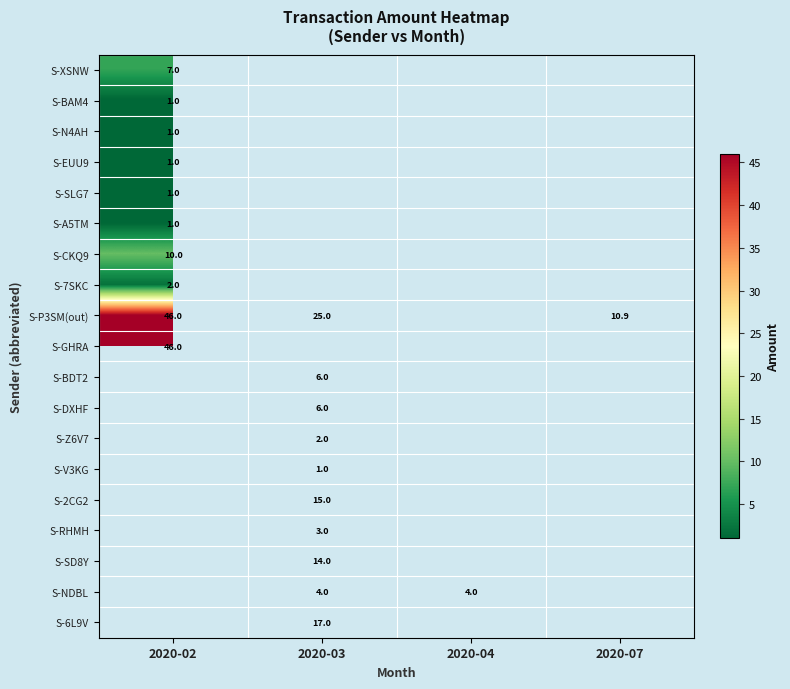

Is it true that S-NDBL equals 4.0 at 2020-04?

True